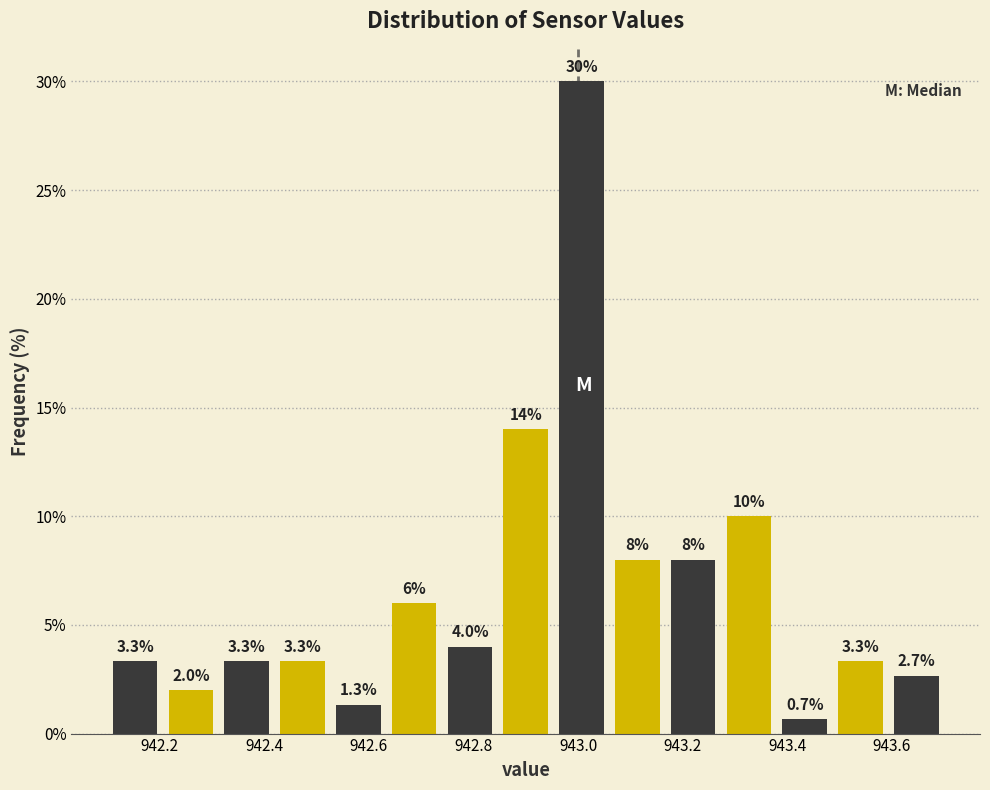

Over which range of the x-axis is the bar tallest?

942.96 to 943.06